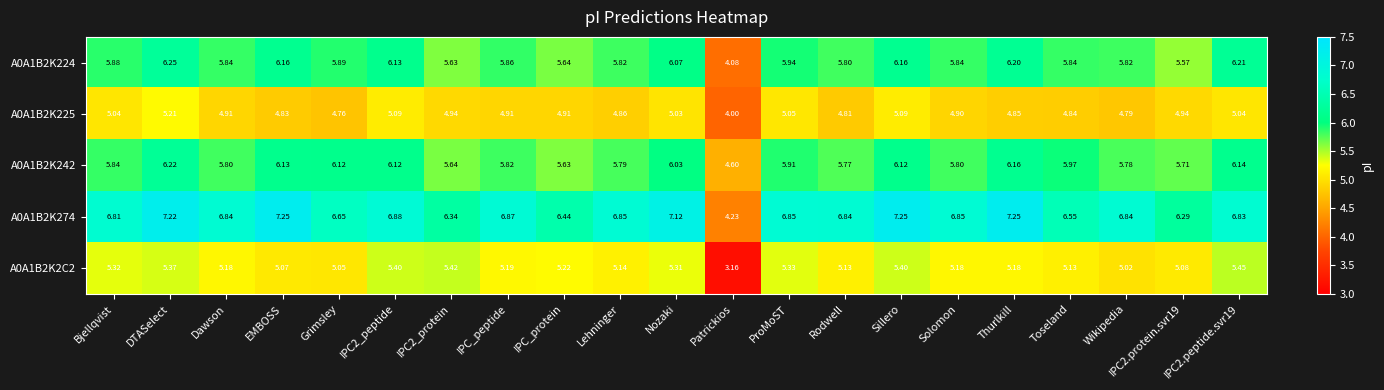

At which label is A0A1B2K225 closest to 4?

Patrickios